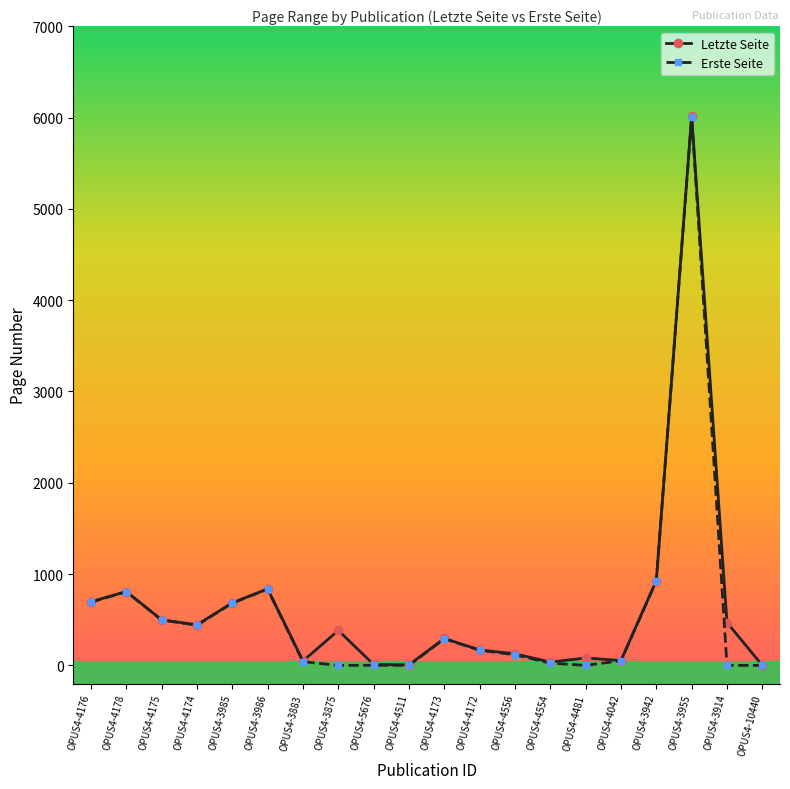

What is the value of the Letzte Seite point at the 2nd from the left?

809